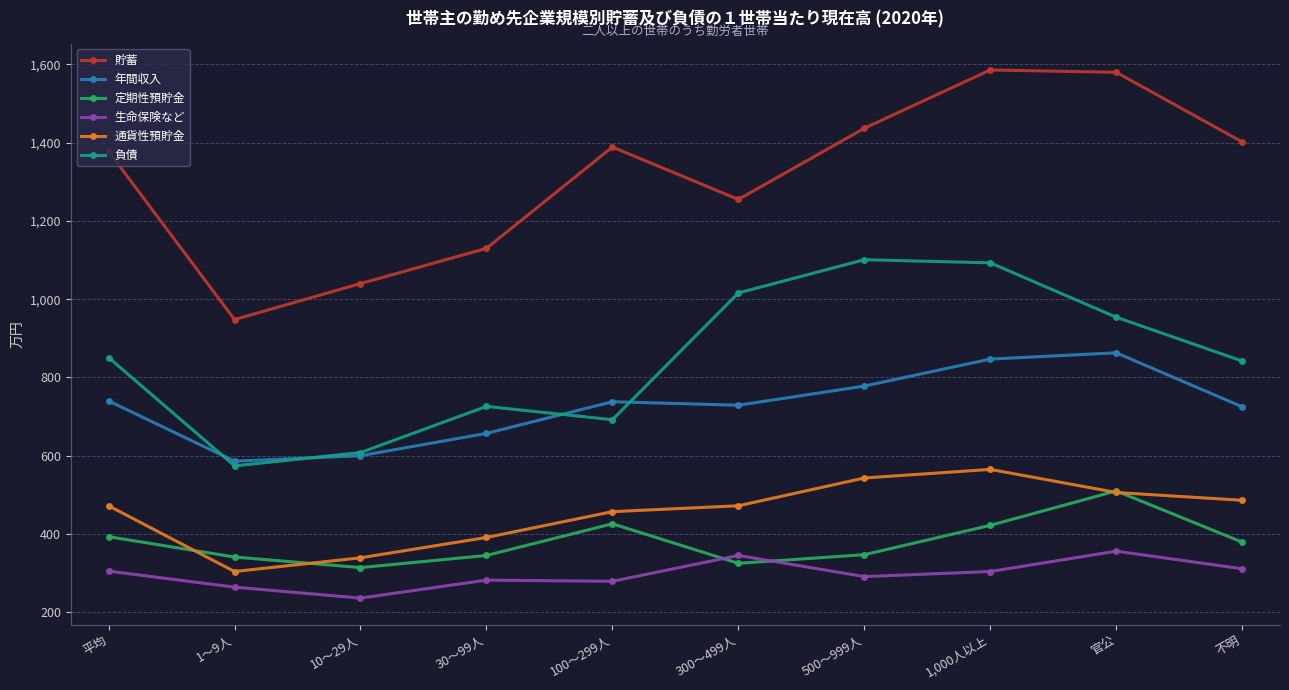

What position from the right is 1～9人?

9